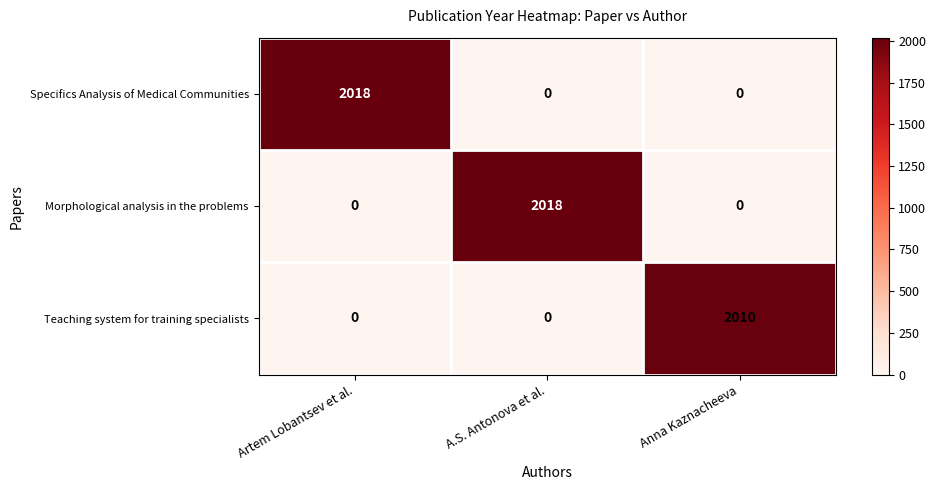

What is the maximum value shown in the chart?

2018